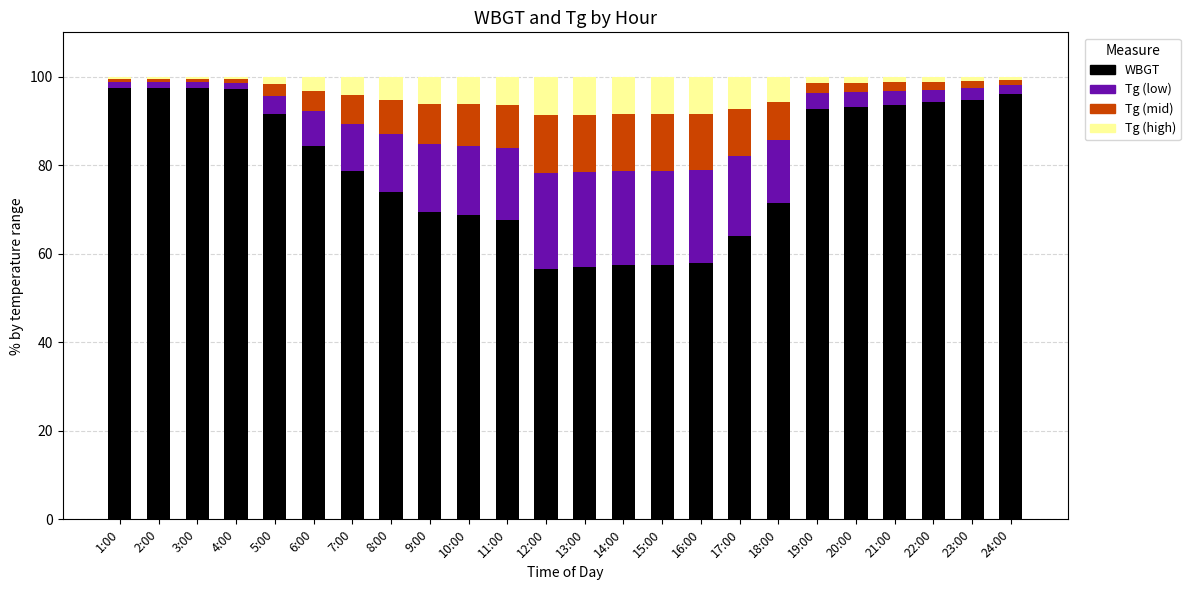

What is the total value across all series at 9:00?

100.0